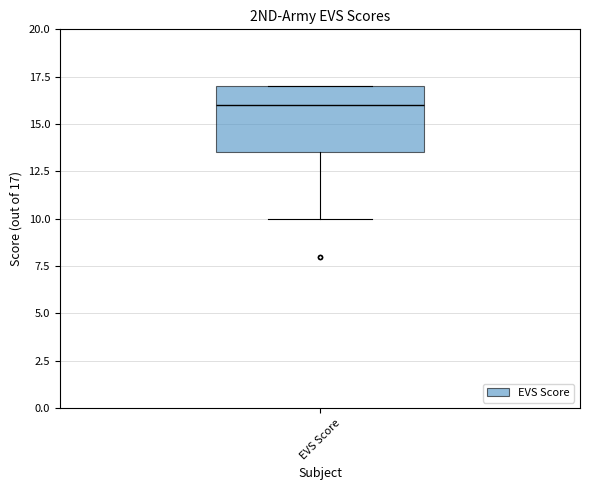

Transcribe this box plot: give where the median line is, the range the box spans, and where the two whiskers end, as read against the y-axis. The values are not printed on the chart, so give them approximately, as read against the axis.

median 16.0, box 13.5 to 17.0, whiskers 10.0 to 17.0